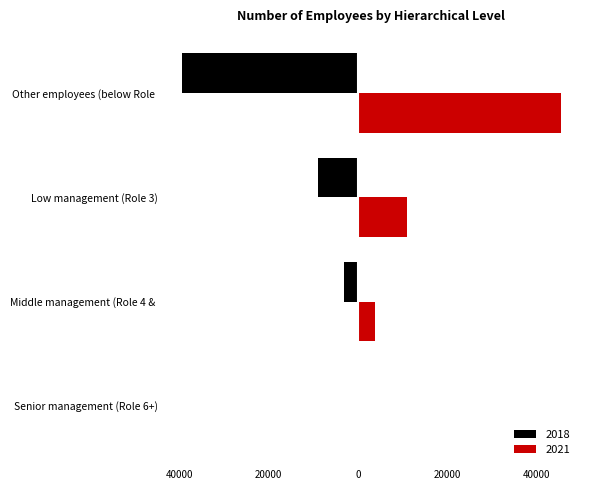

Where is 2018 nearest to the value -19817?

Low management (Role 3)